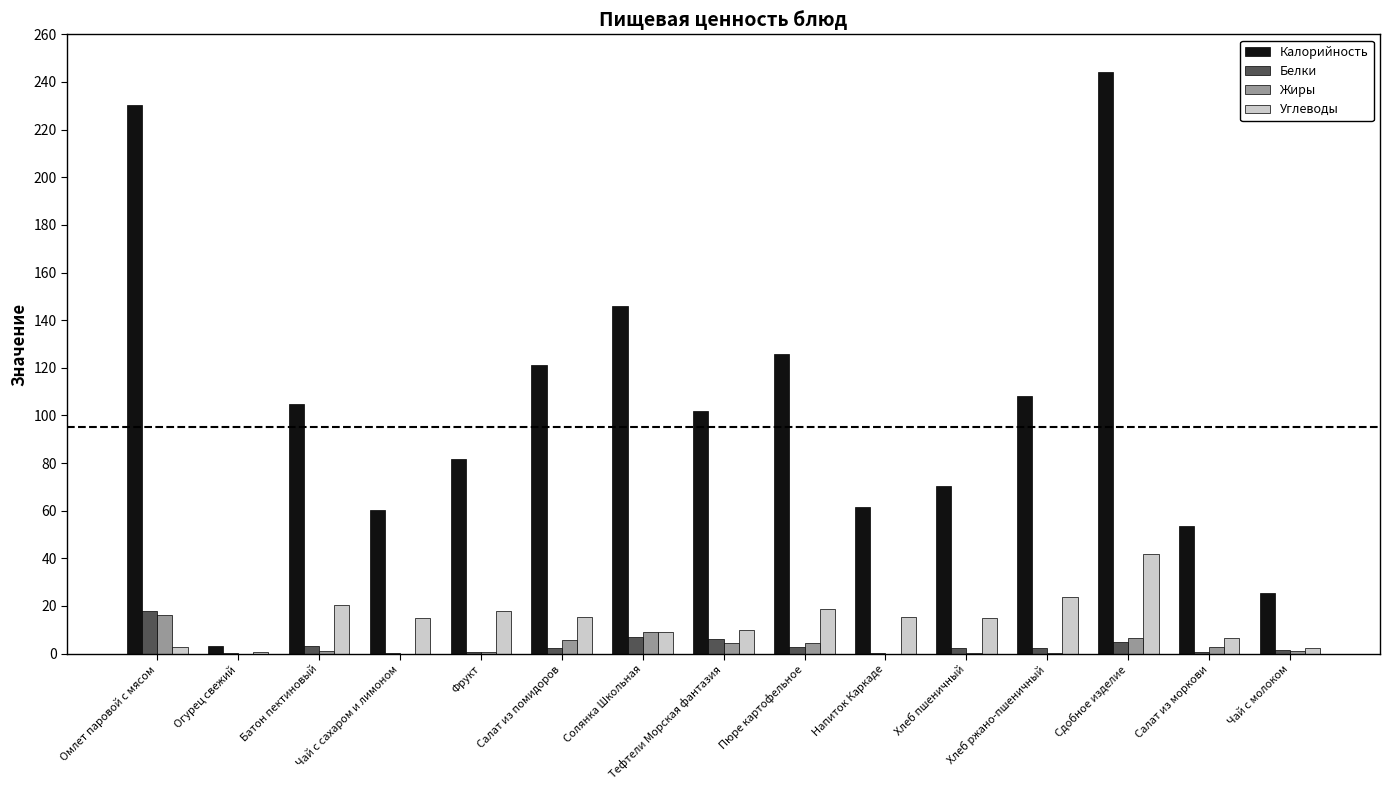

Read the Калорийность value at Солянка Школьная.

145.9